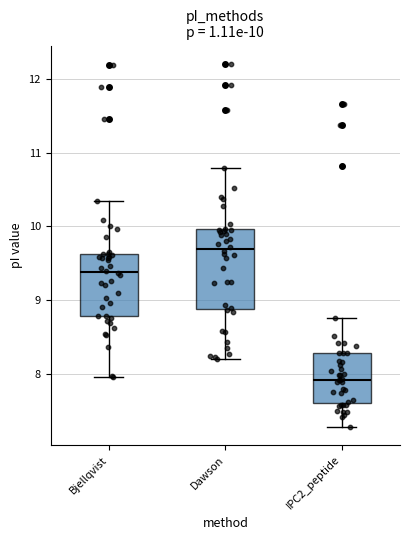

Comparing the boxes themselves (not the whiskers), which one is the tallest?

Dawson